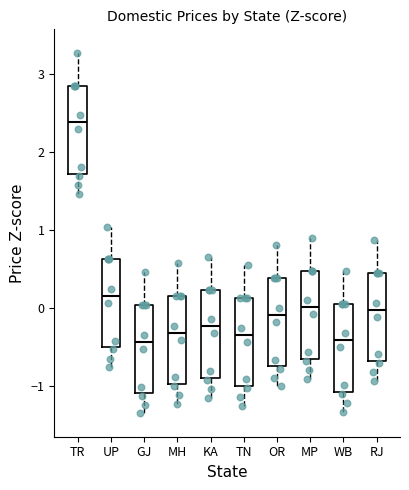

Reading left to right, transcribe this box plot: for each box, give where its median line is, the range the box spans, and where its two whiskers end, as read against the y-axis. The values are not printed on the chart, so give them approximately, as read against the axis.

TR: median 2.4, box 1.7 to 2.8, whiskers 1.5 to 3.3
UP: median 0.2, box -0.5 to 0.6, whiskers -0.8 to 1.0
GJ: median -0.4, box -1.1 to 0.0, whiskers -1.4 to 0.5
MH: median -0.3, box -1.0 to 0.2, whiskers -1.2 to 0.6
KA: median -0.2, box -0.9 to 0.2, whiskers -1.2 to 0.7
TN: median -0.3, box -1.0 to 0.1, whiskers -1.3 to 0.6
OR: median -0.1, box -0.8 to 0.4, whiskers -1.0 to 0.8
MP: median 0.0, box -0.7 to 0.5, whiskers -0.9 to 0.9
WB: median -0.4, box -1.1 to 0.1, whiskers -1.3 to 0.5
RJ: median 0.0, box -0.7 to 0.4, whiskers -0.9 to 0.9